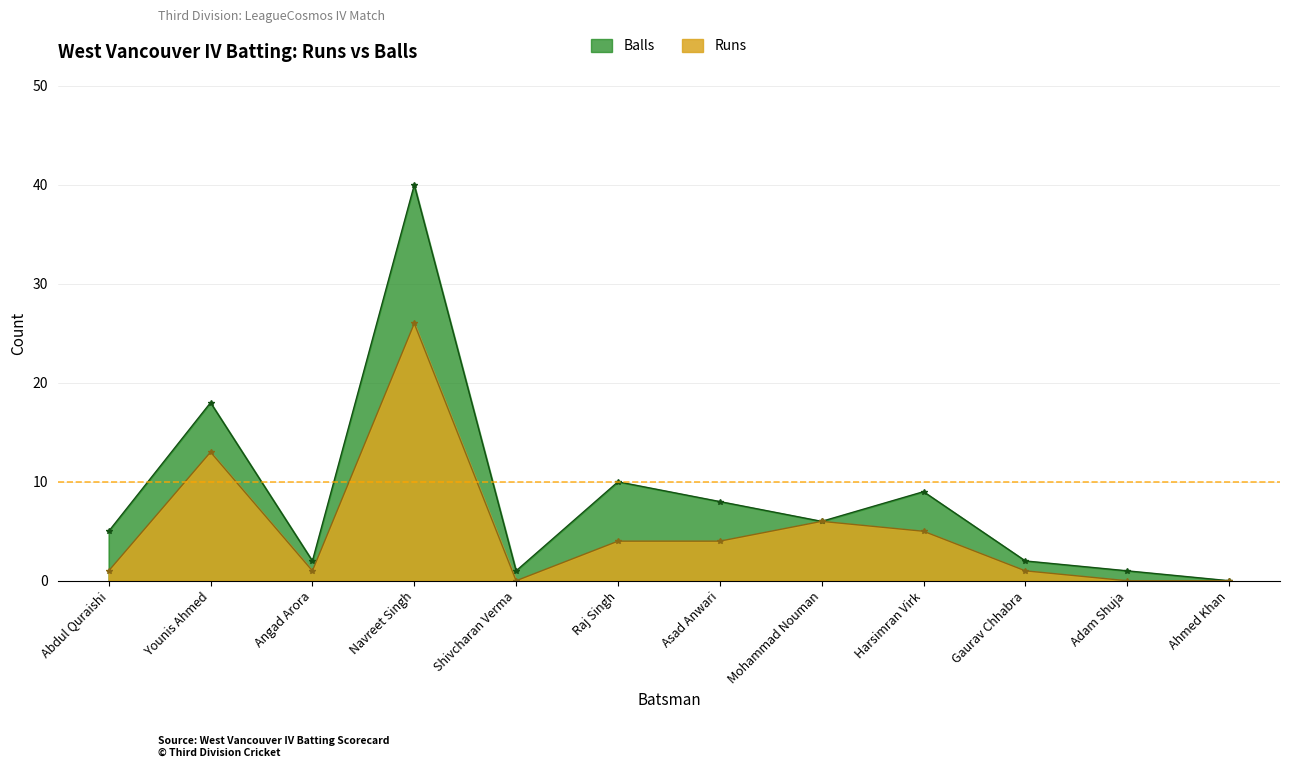

What is the total value across all series at Abdul Quraishi?

6